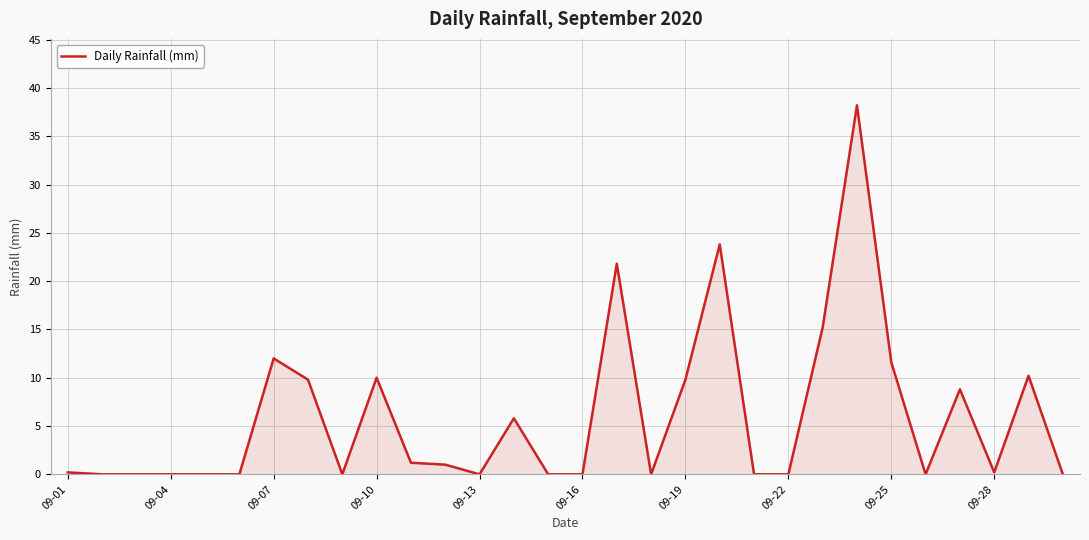

What is the difference between the maximum and minimum values?

38.2